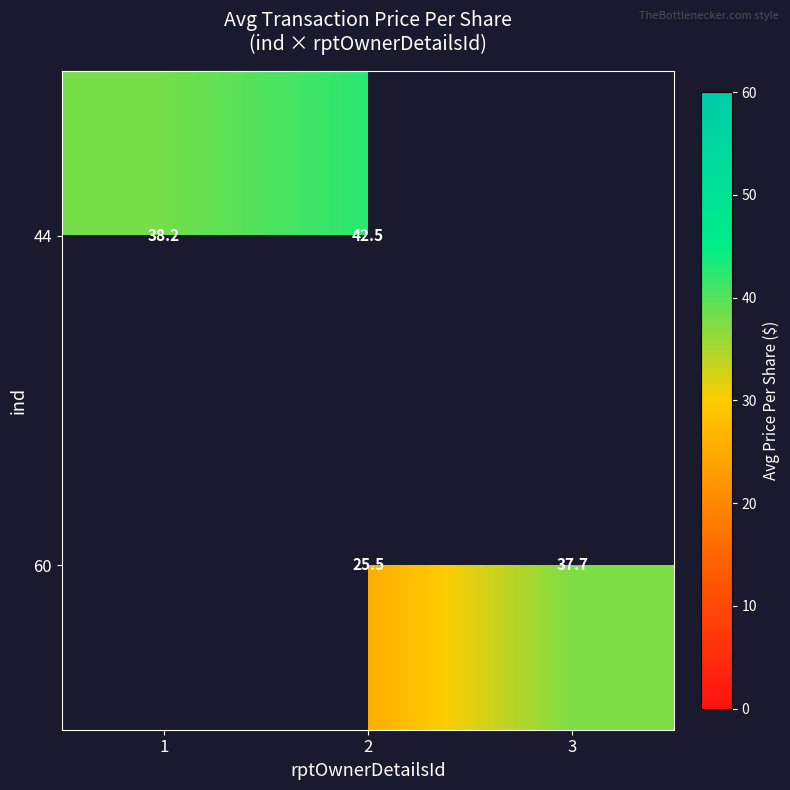

How many series are shown in this chart?

2